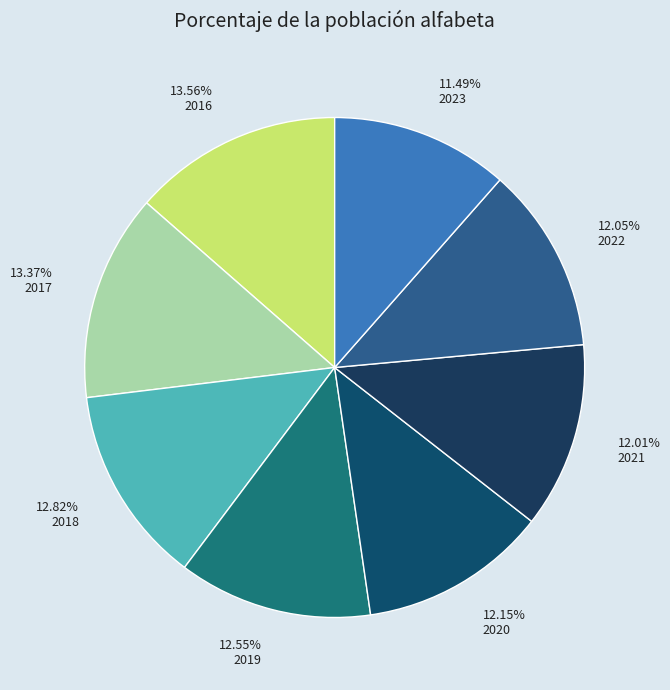

To the nearest percent, what percentage of the pie is 2023?

11%